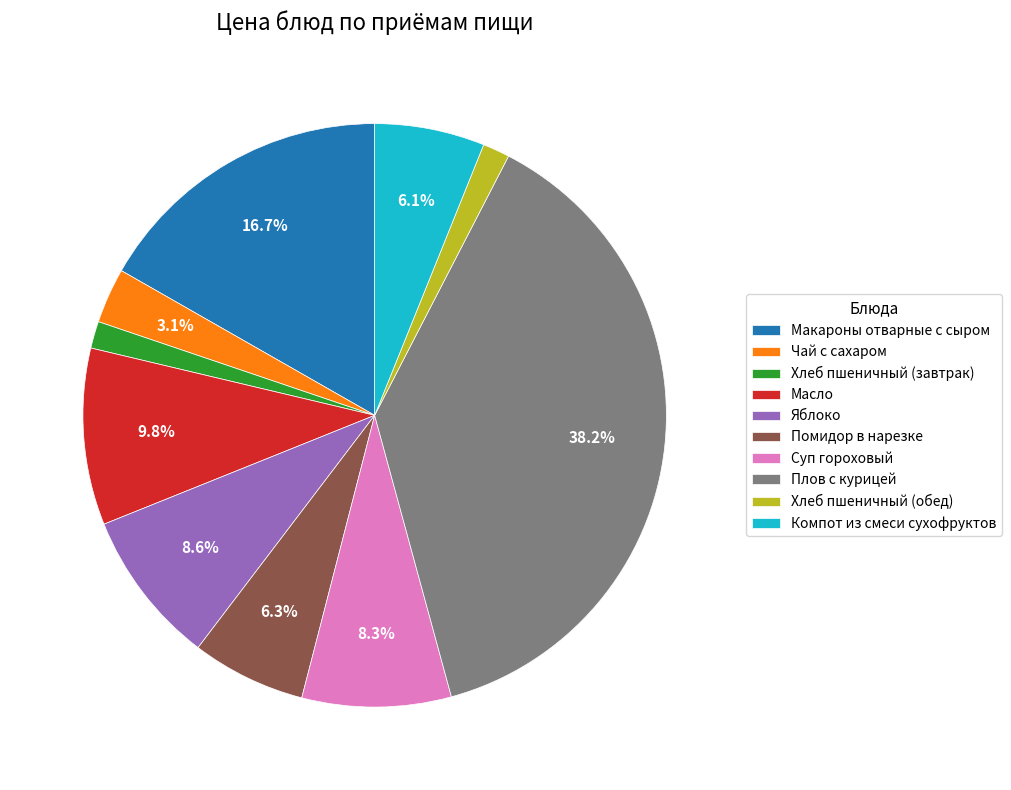

Does Помидор в нарезке account for over 50% of the chart?

No